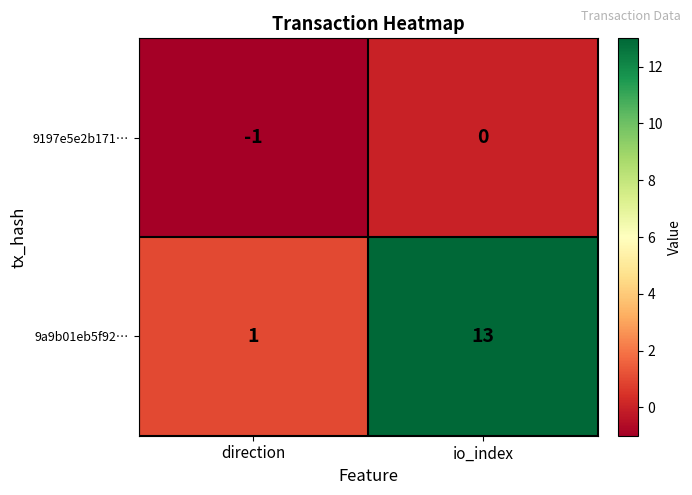

Which series changed the most between direction and io_index?

9a9b01eb5f92…